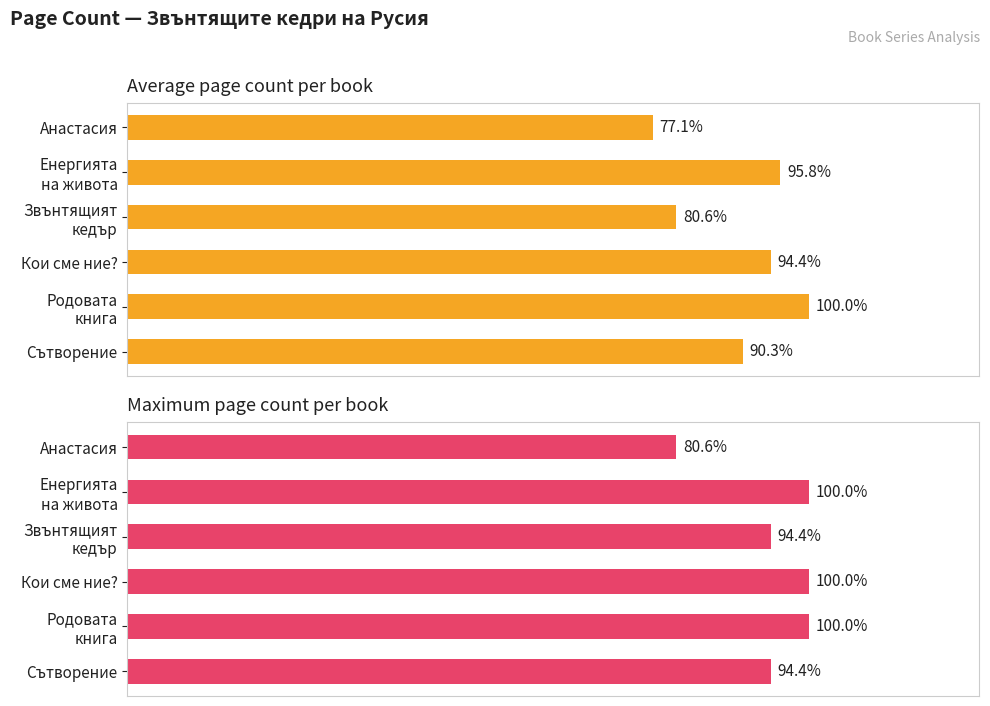

Which series changed the most between Звънтящият кедър and Кои сме ние??

Average page count per book